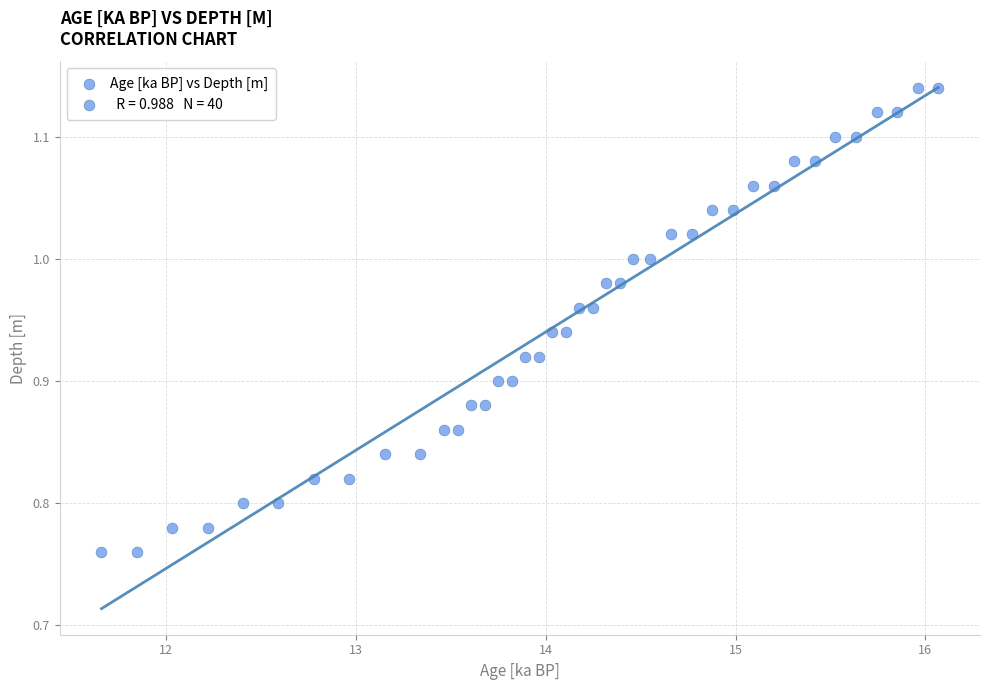

What is the range of X values (max minus min)?

4.4